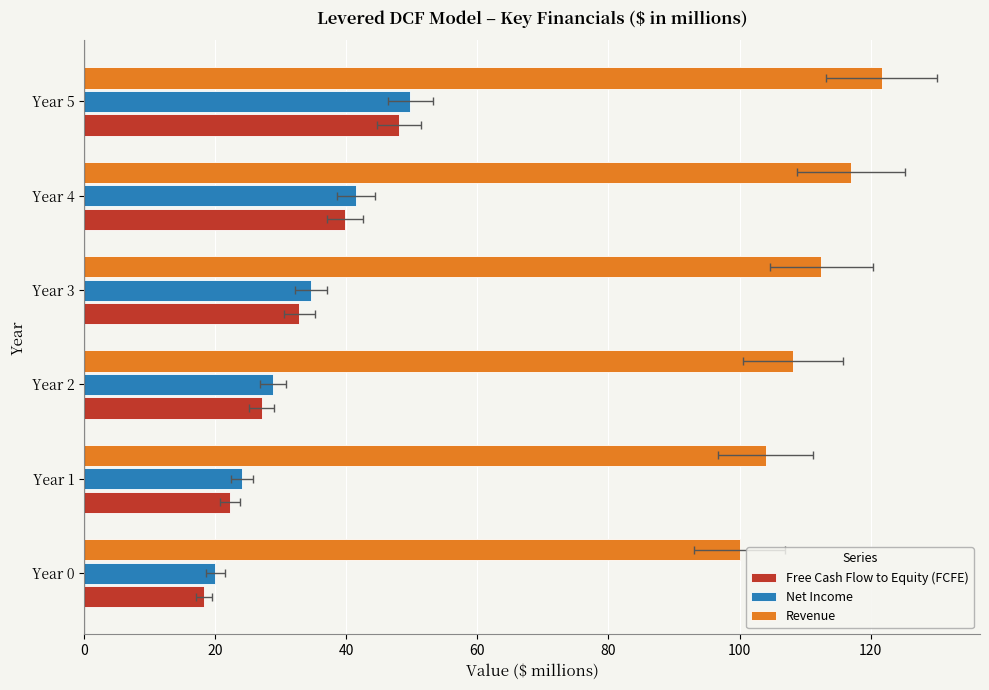

What is the minimum value shown in the chart?

18.2